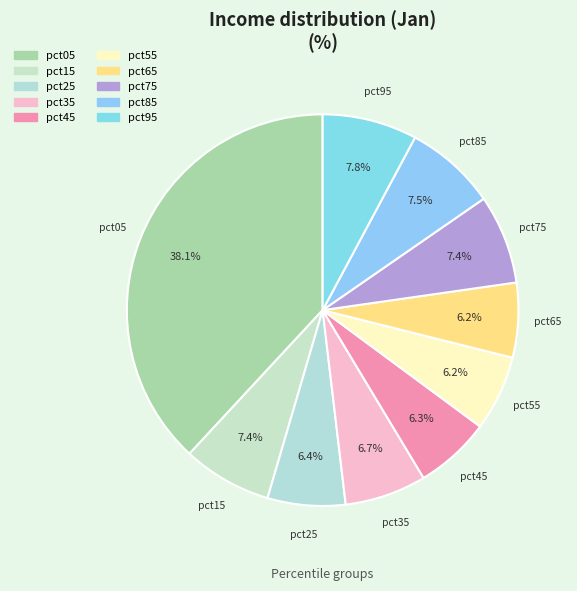

What percentage is NOT represented by pct85?

92.5%